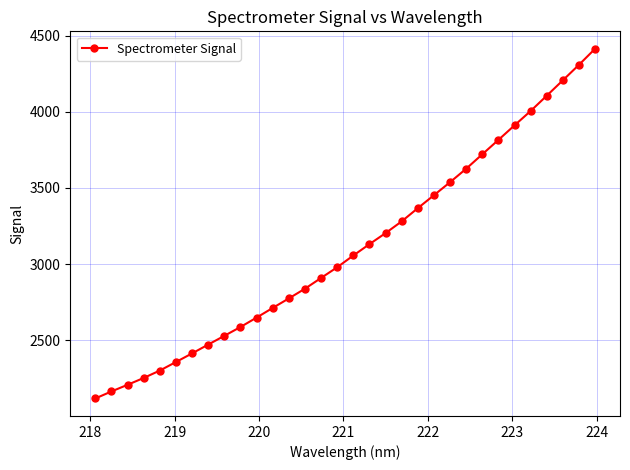

What is the average value?

3105.9